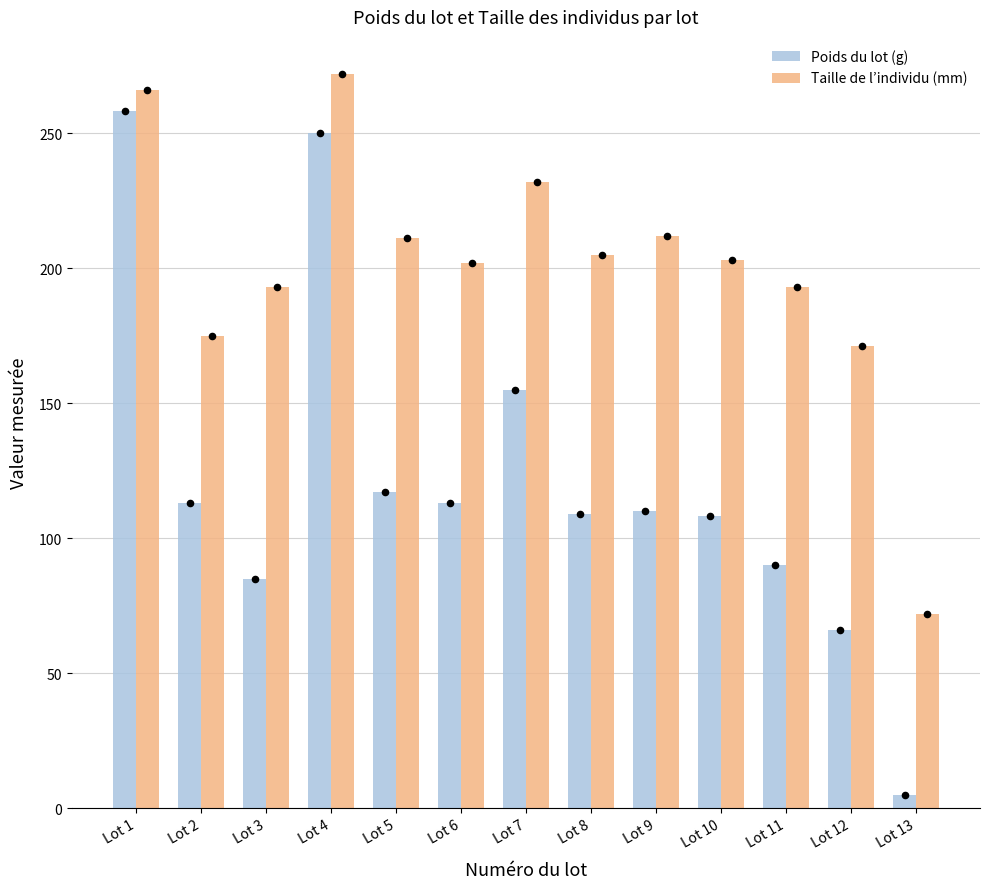

Which series has the largest Y range (max minus min)?

Poids du lot (g)